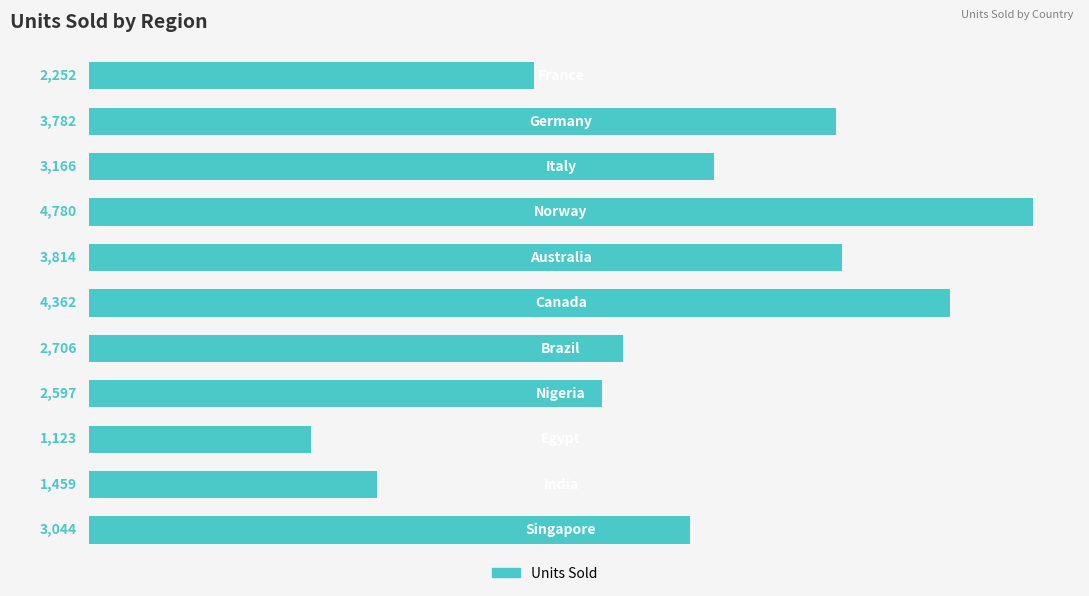

What is the maximum value shown in the chart?

4780